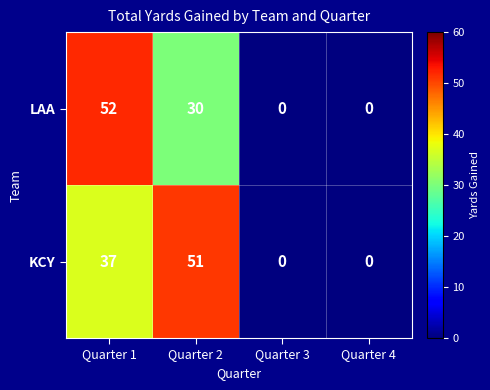

Where is KCY nearest to the value 25?

Quarter 1